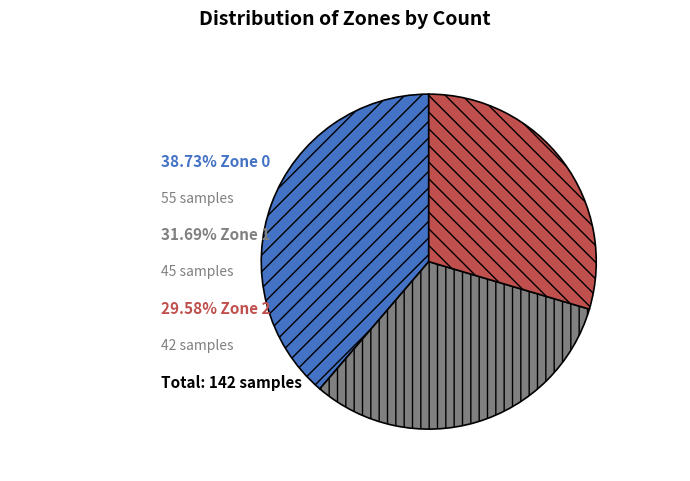

Is there a majority slice in this chart?

No